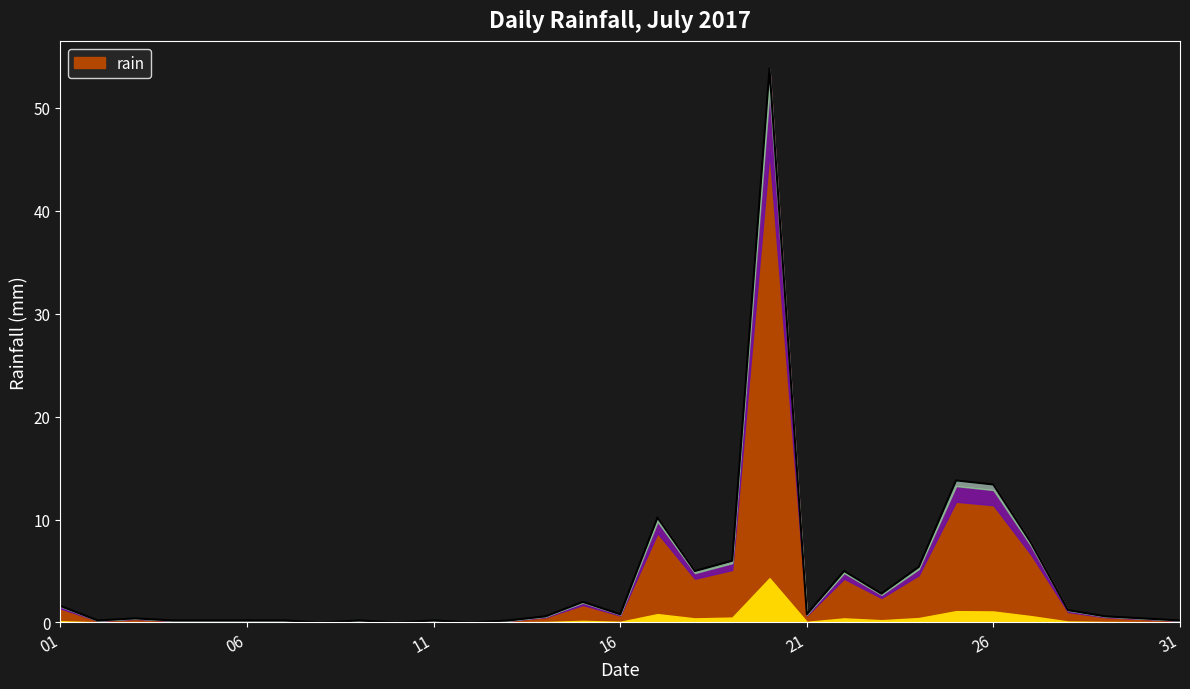

The value at 2017-07-03 is 0.2. True or false?

False